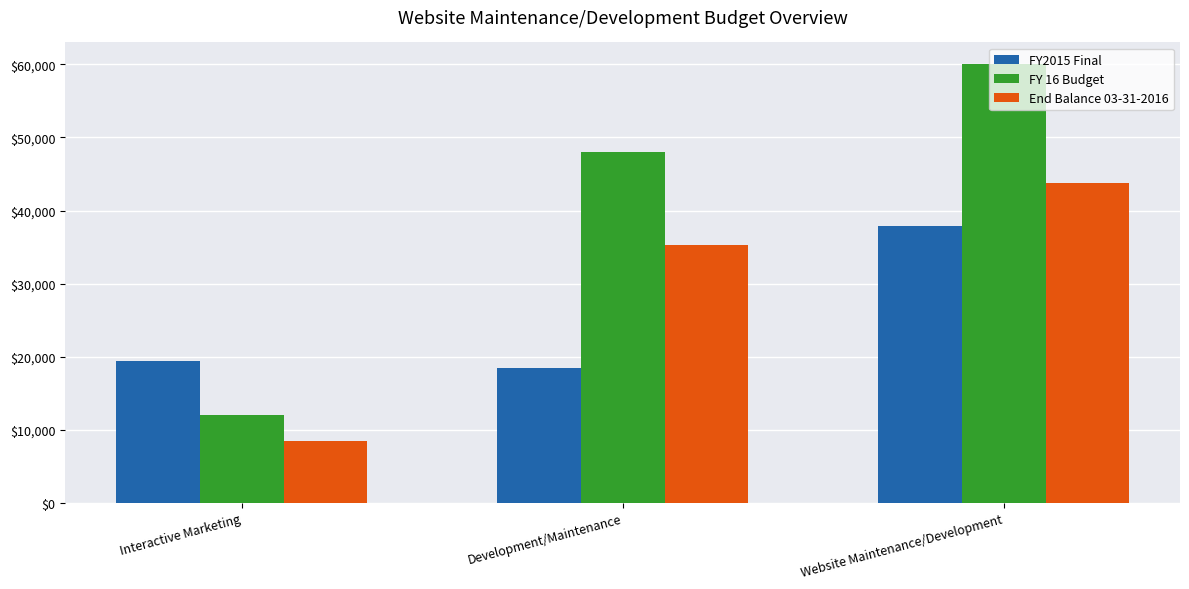

How many bars are there in total?

9